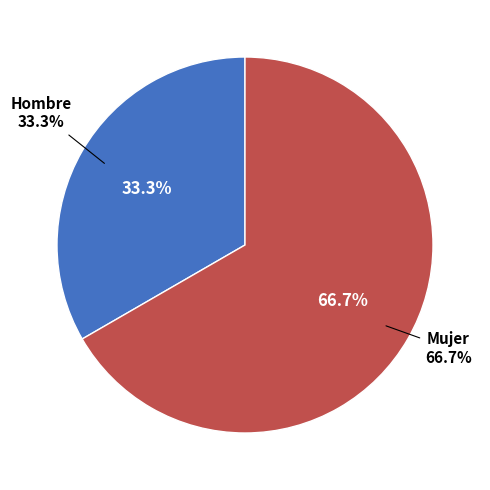

Which slice is the largest?

Mujer